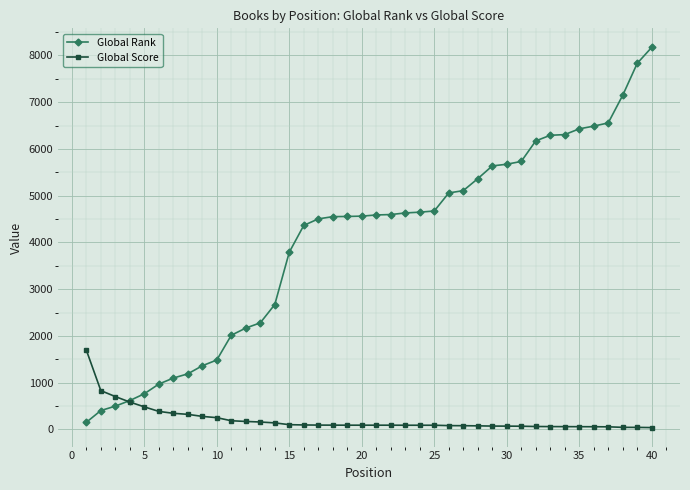

Which series has the largest range (max minus min)?

Global Rank